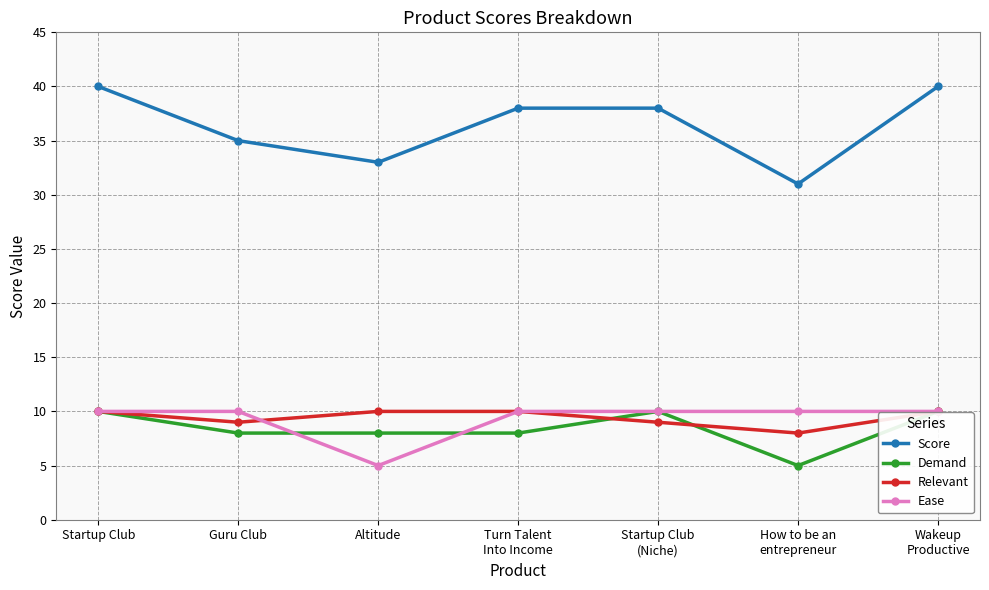

The value of Relevant at Wakeup
Productive is 6. True or false?

False